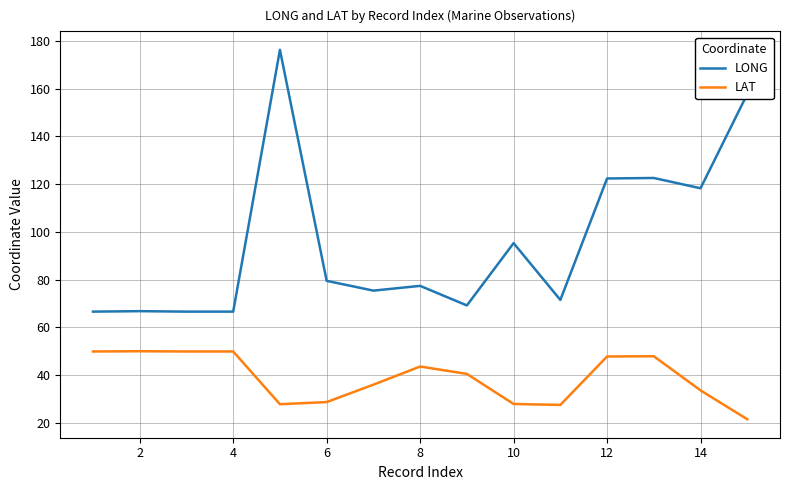

True or false: LONG and LAT cross at least once.

False